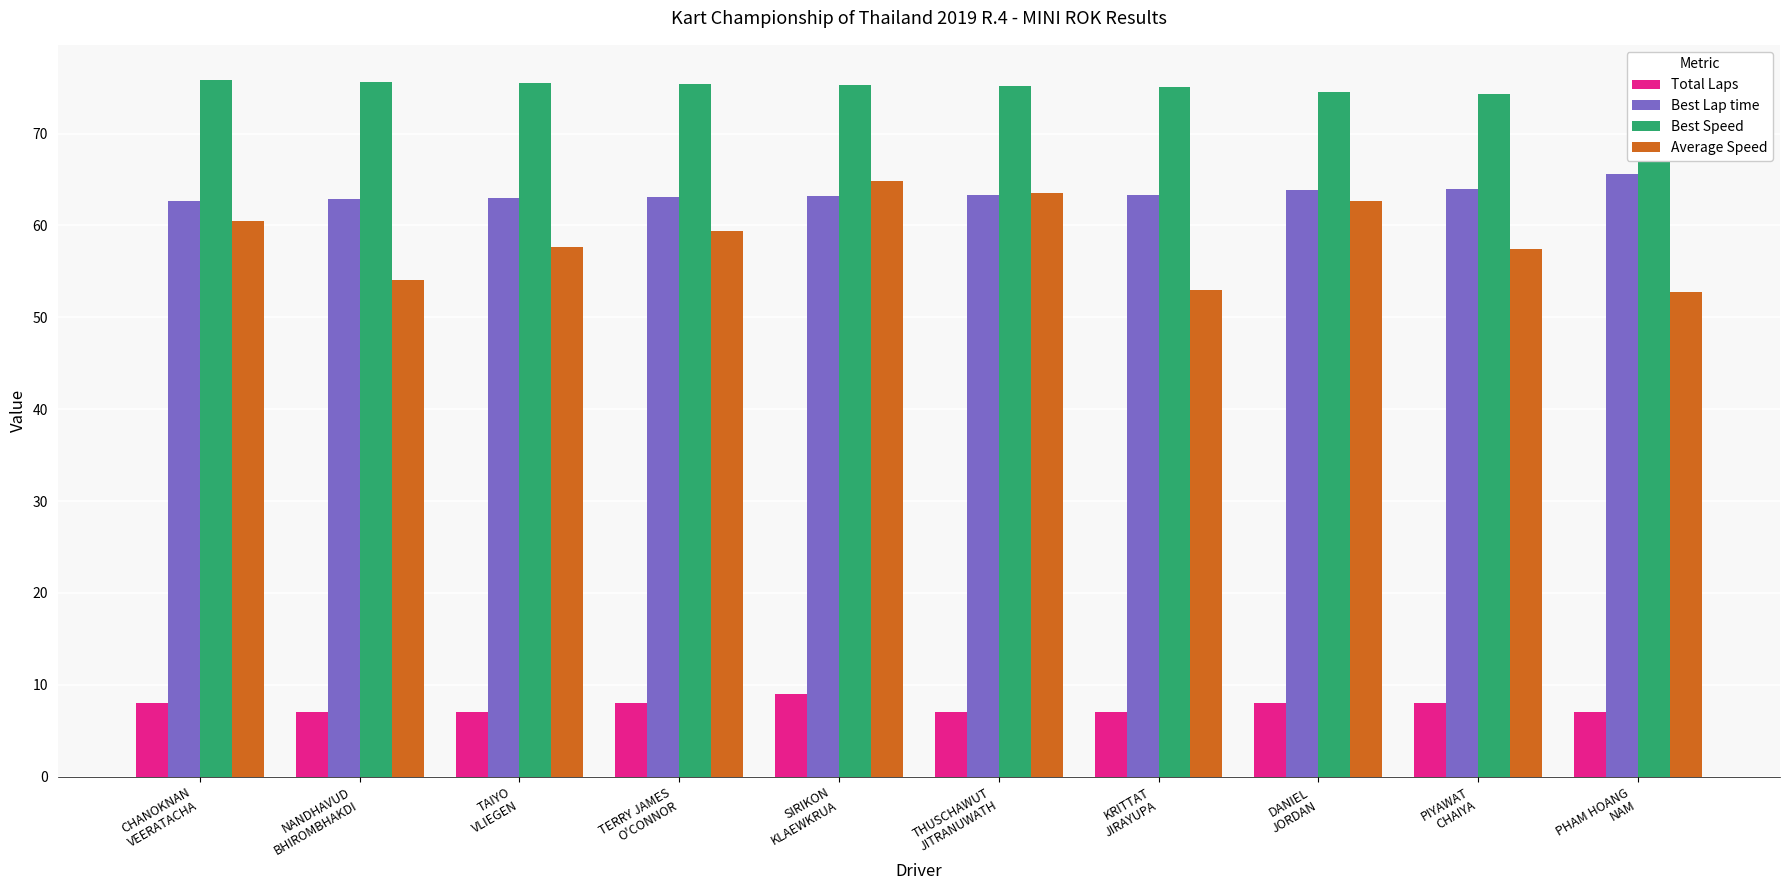

Does the chart contain stacked bars?

No